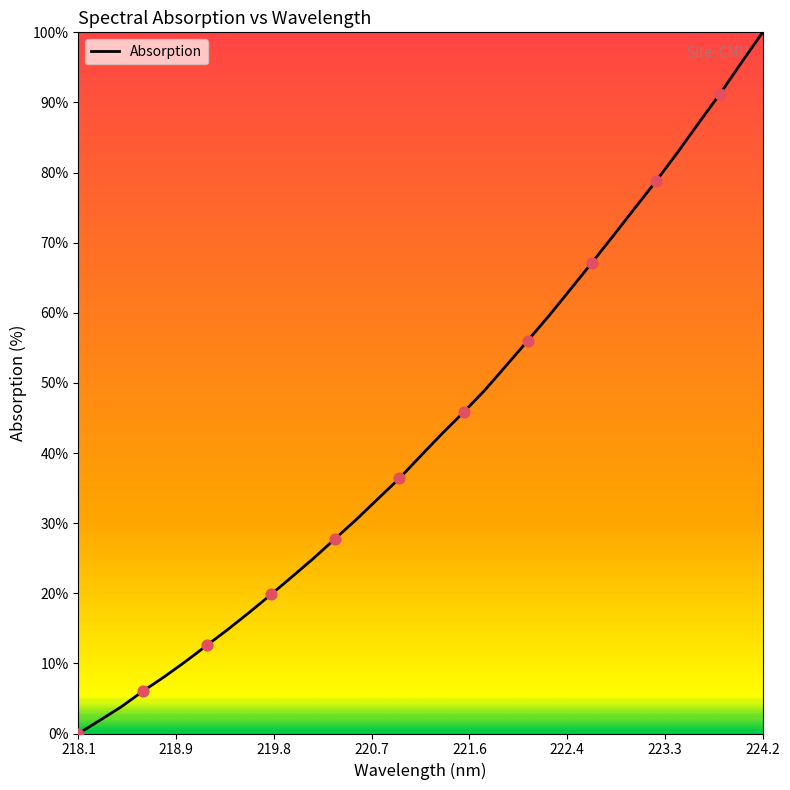

What is the difference between the maximum and minimum values?

100.0